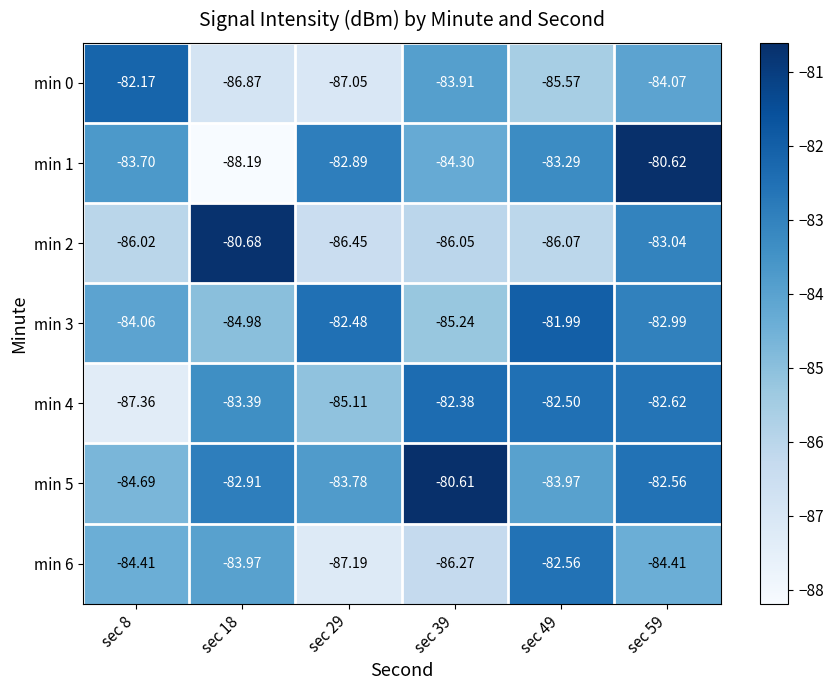

Count the number of categories in the chart.

6